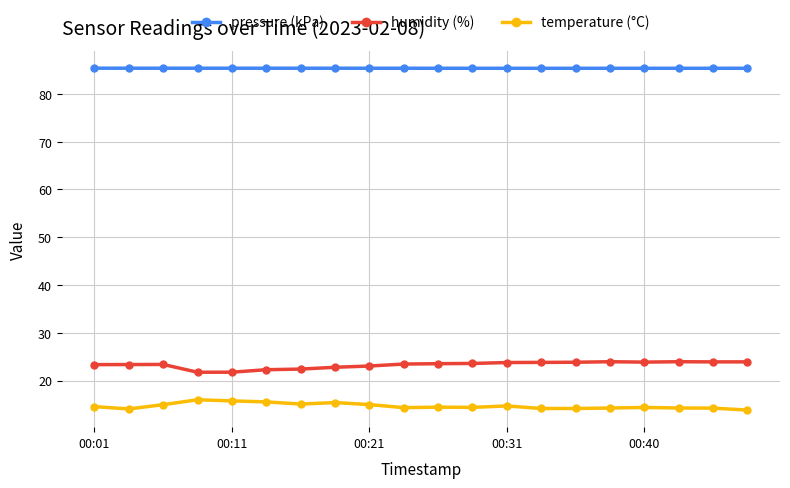

True or false: humidity (%) has more than 1 interior local peaks.

True